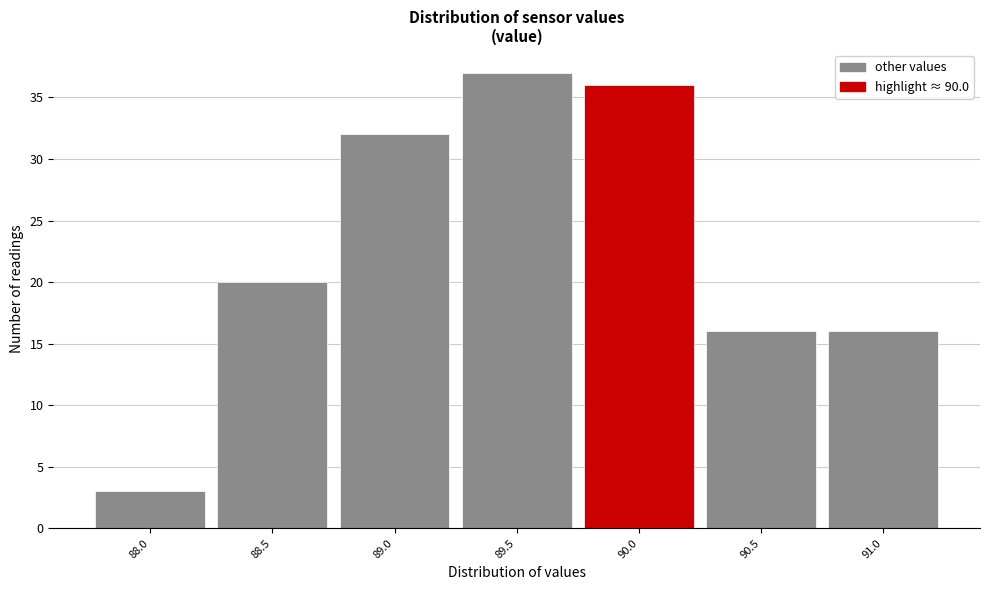

Reading left to right, extract all data points from this chart.

88.0=3	88.5=20	89.0=32	89.5=37	90.0=36	90.5=16	91.0=16